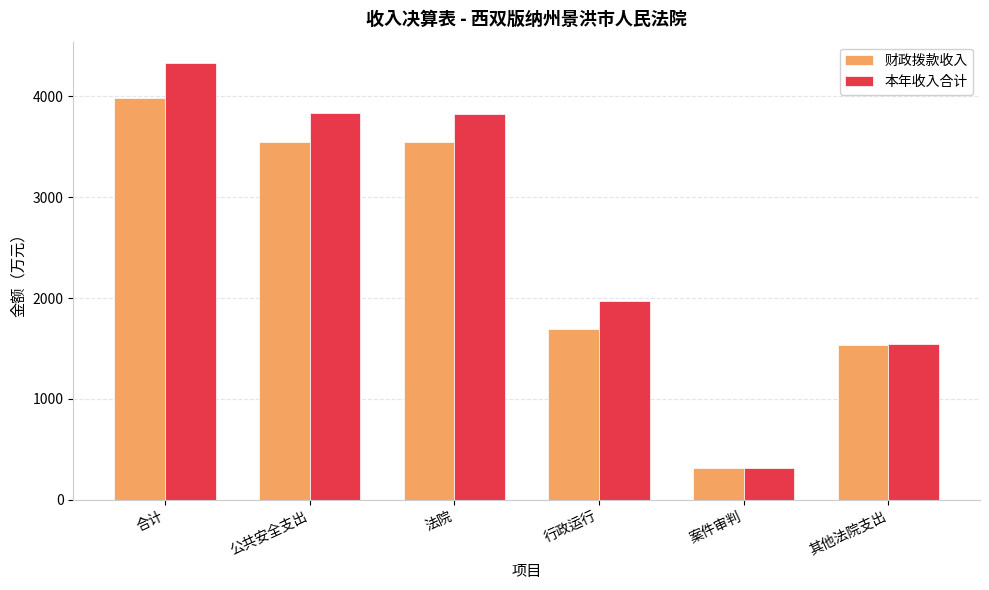

Count the number of data series in this chart.

2